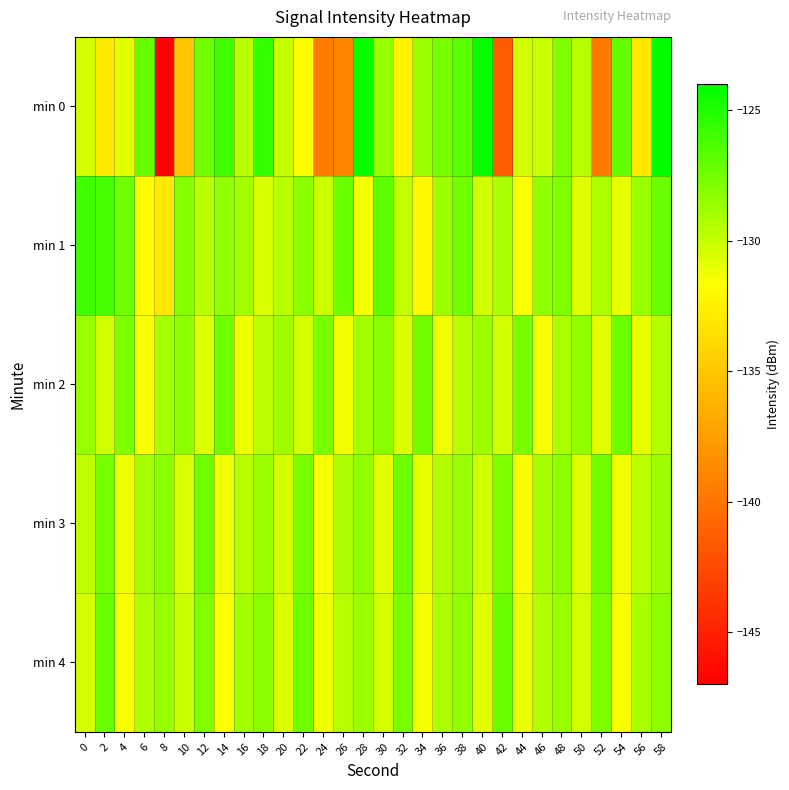

Rank the series by their maximum value, from highest to lowest.

min 0, min 1, min 4, min 2, min 3